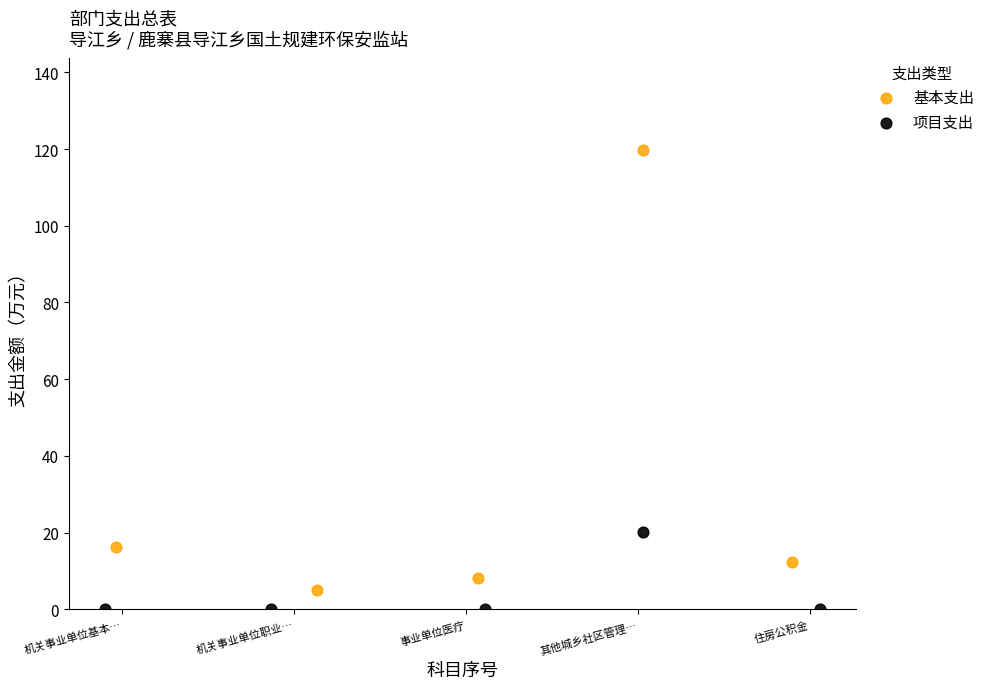

Which series reaches the maximum Y coordinate?

基本支出